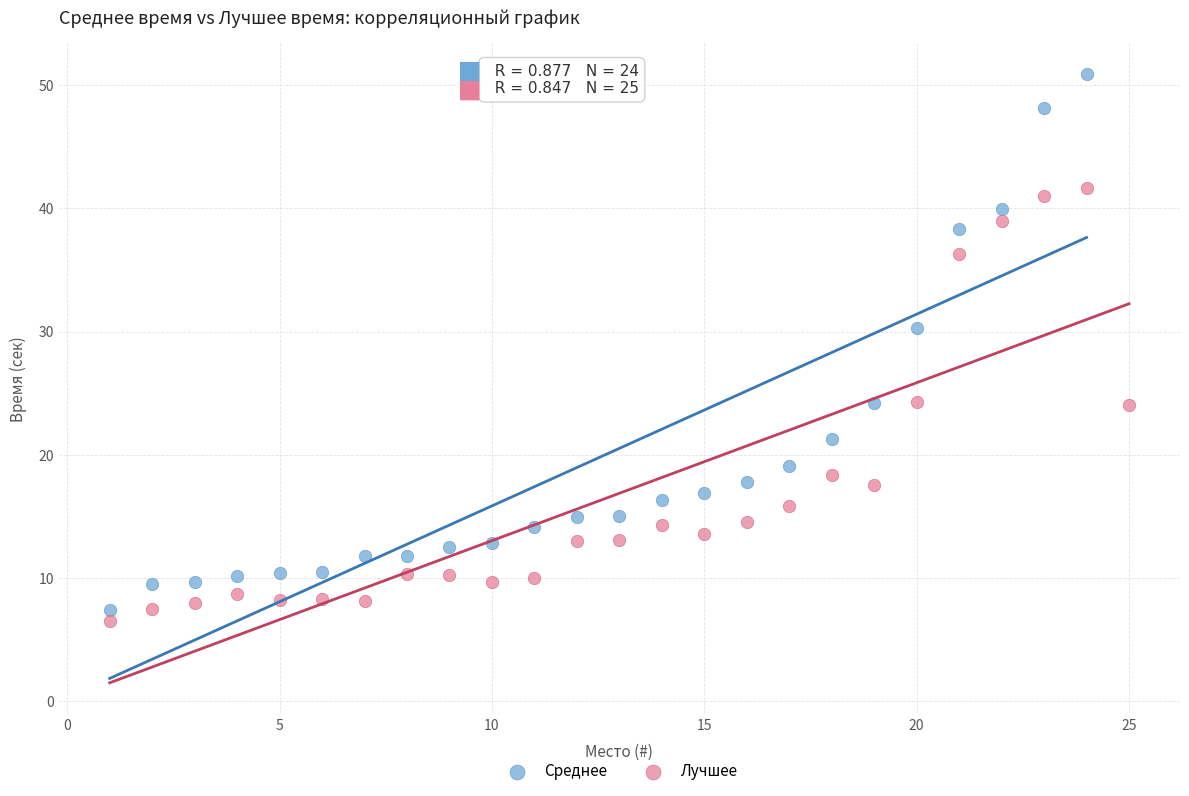

Which series has the widest spread of Y values?

Среднее